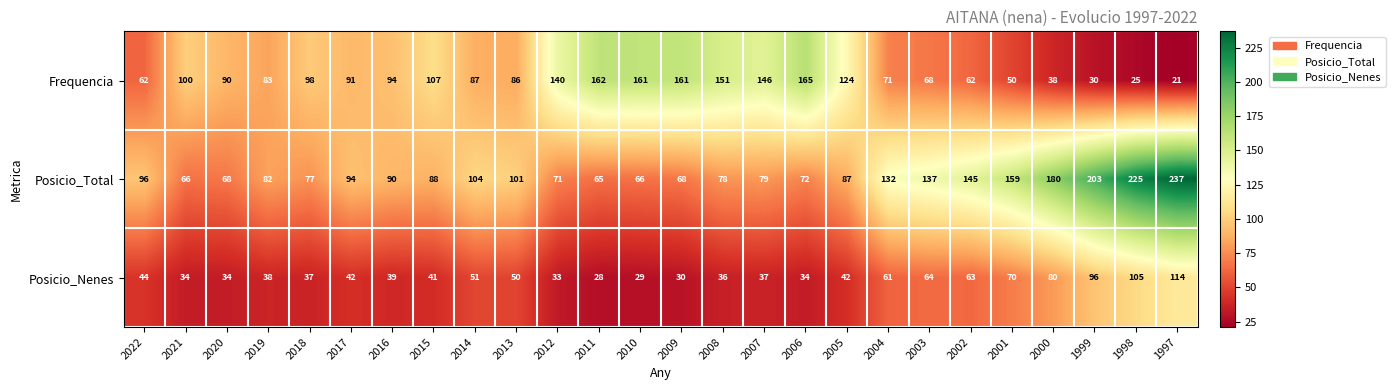

How many data points does each series have?

26